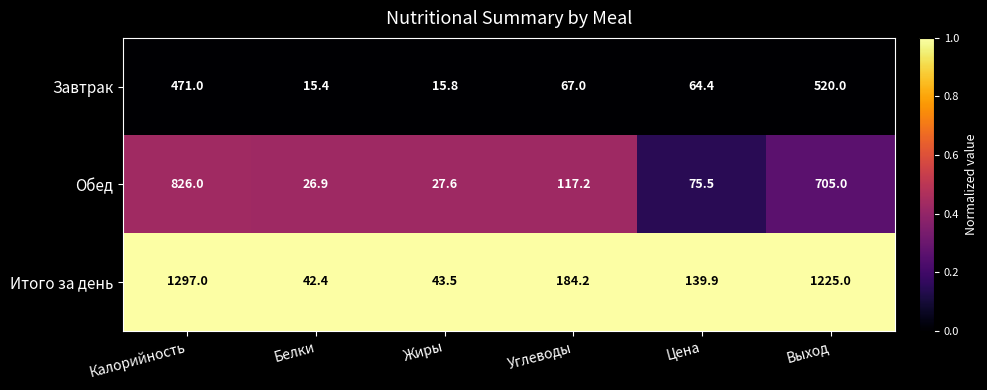

Between Жиры and Углеводы, which series saw the biggest shift?

Итого за день